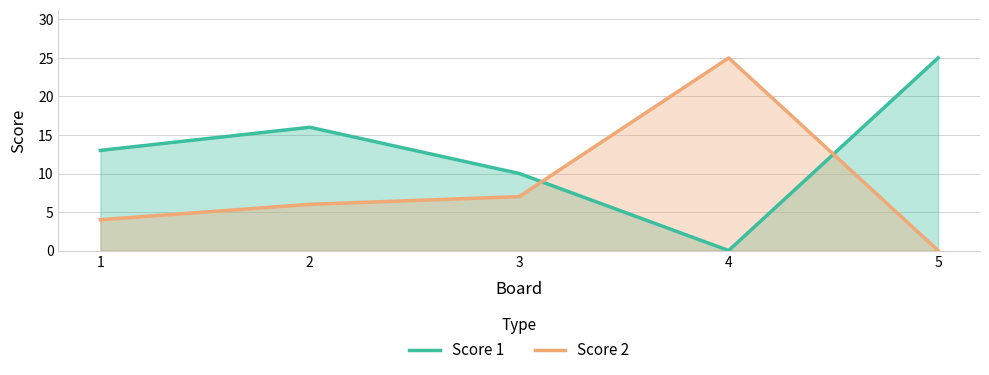

What are all the series names shown in the legend?

Score 1, Score 2